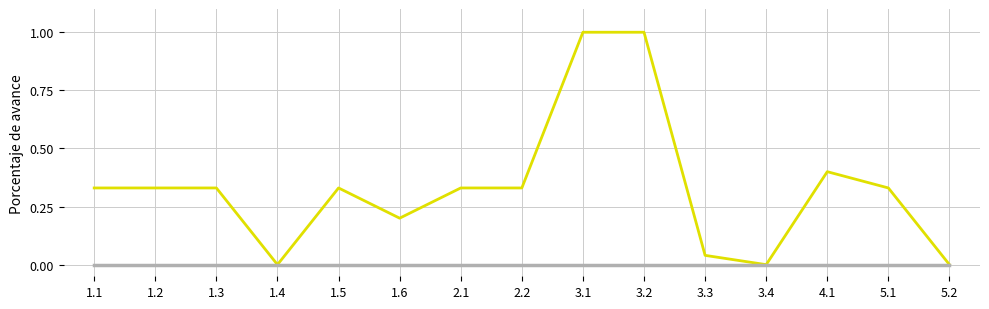

How many categories are shown in the chart?

15